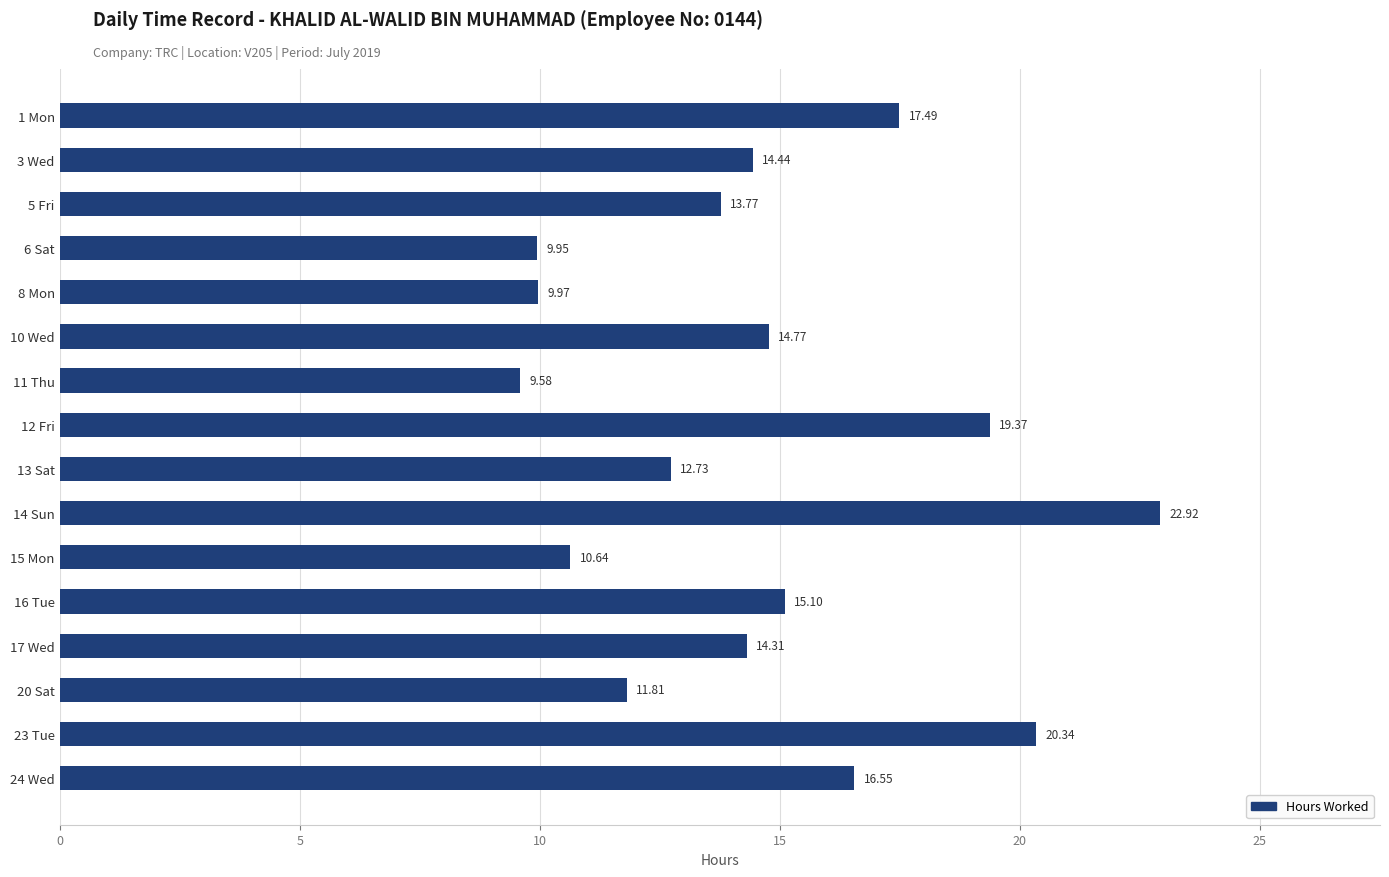

What is the ratio of the value at 12 Fri to the value at 6 Sat?

1.9